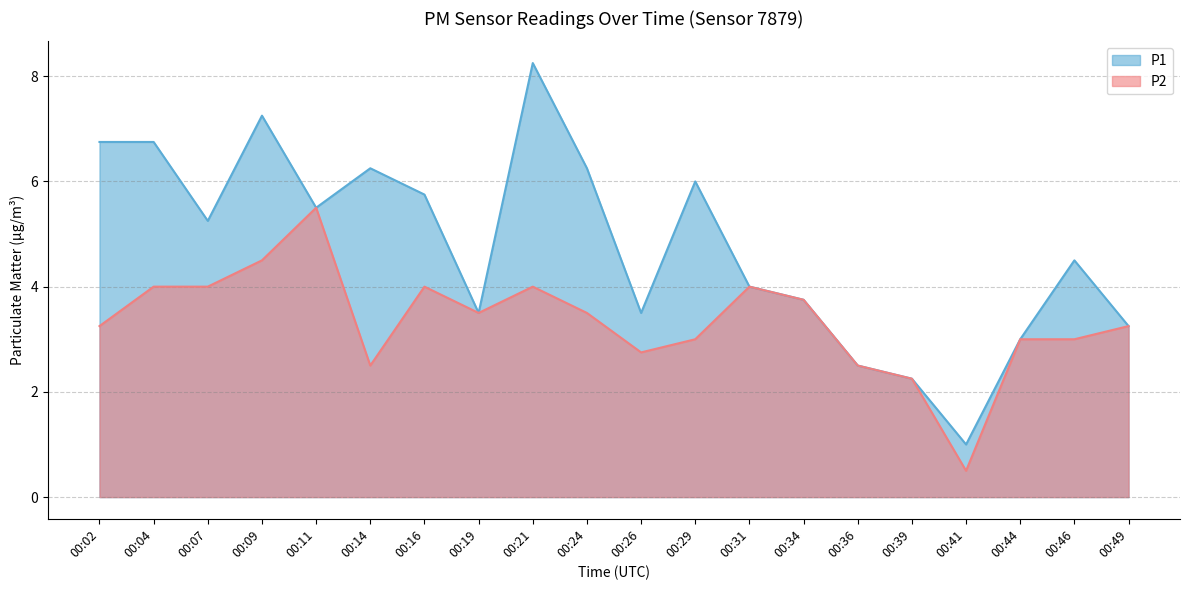

True or false: P2 and P1 intersect in this chart.

False